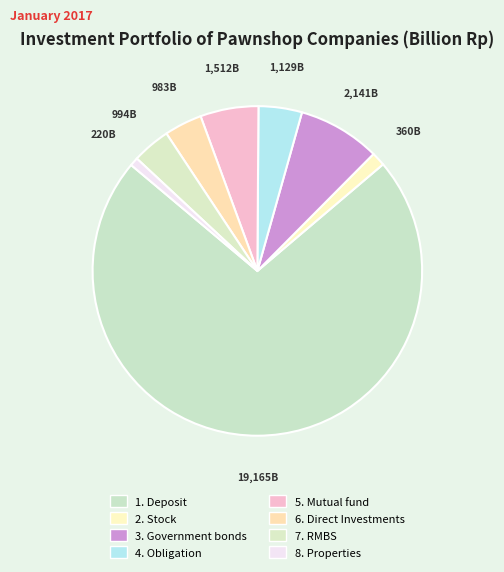

How many slices are in this pie chart?

8